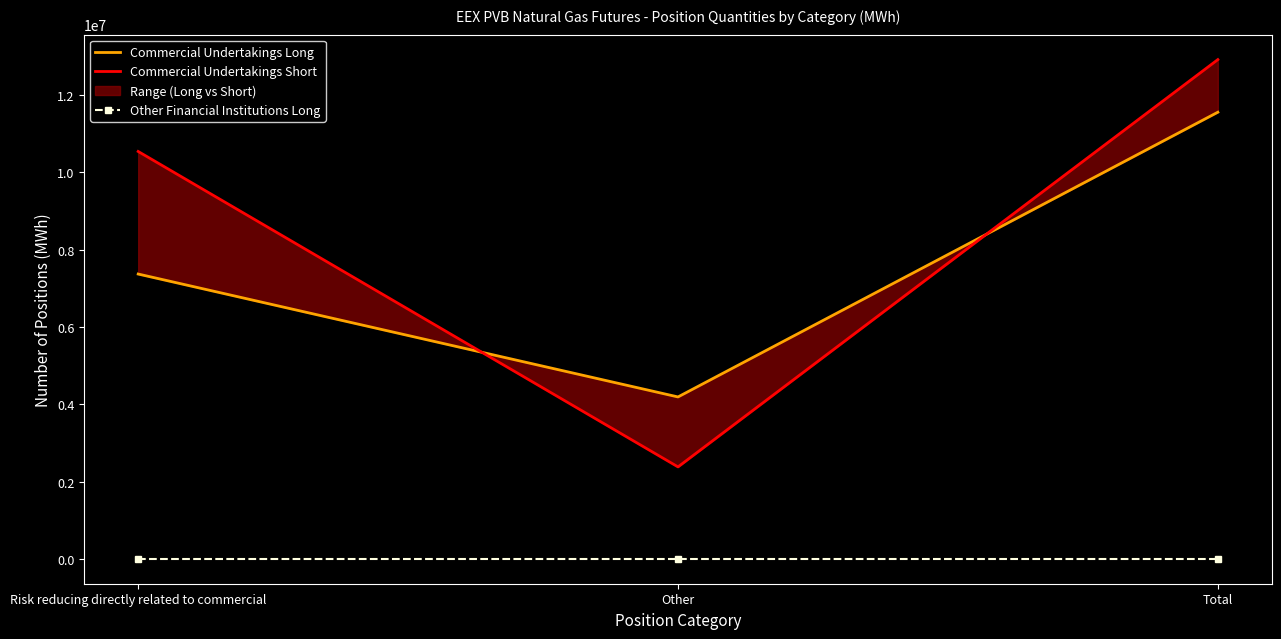

What position from the left is Other?

2